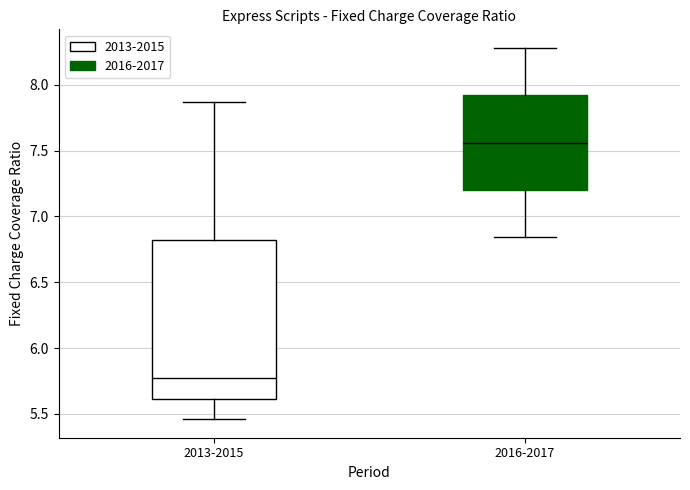

Where does the upper whisker of the box for 2016-2017 end on the y-axis? The values are not printed on the chart, so give them approximately, as read against the axis.

8.30